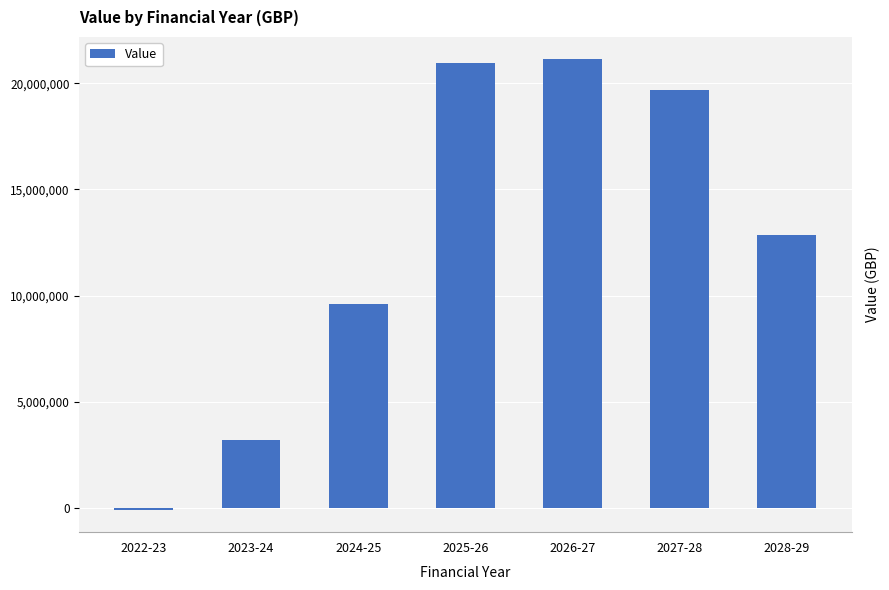

What is the change in value from 2023-24 to 2025-26?

+17728636